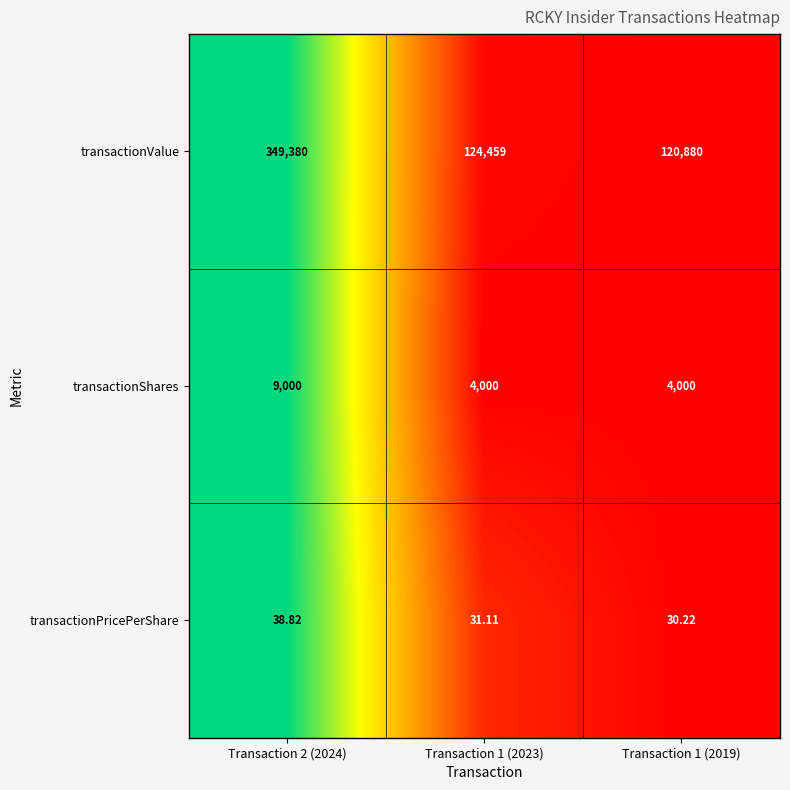

Which series has the widest spread of values?

transactionValue